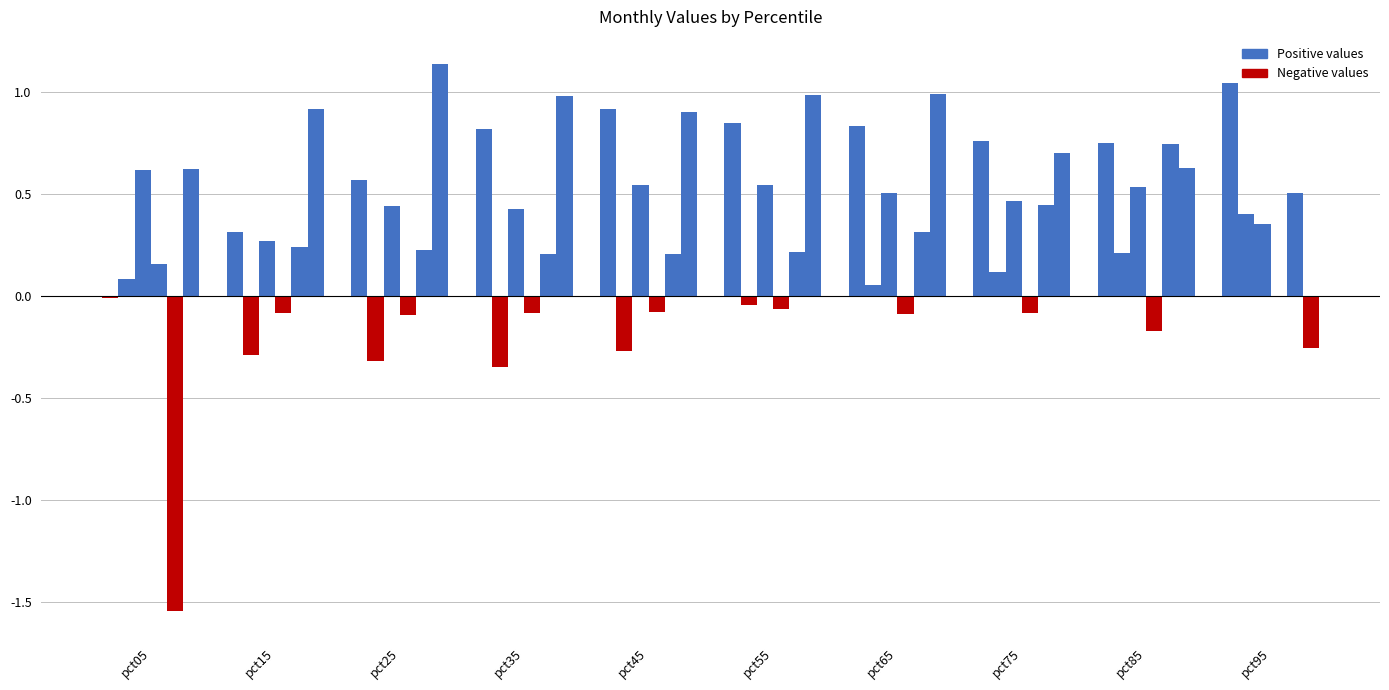

How many groups of bars are there?

10